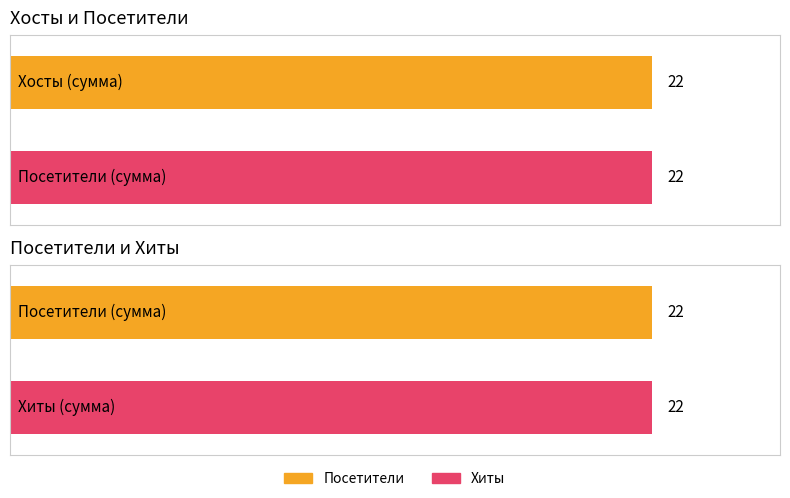

What is the sum of all Хиты values?

22